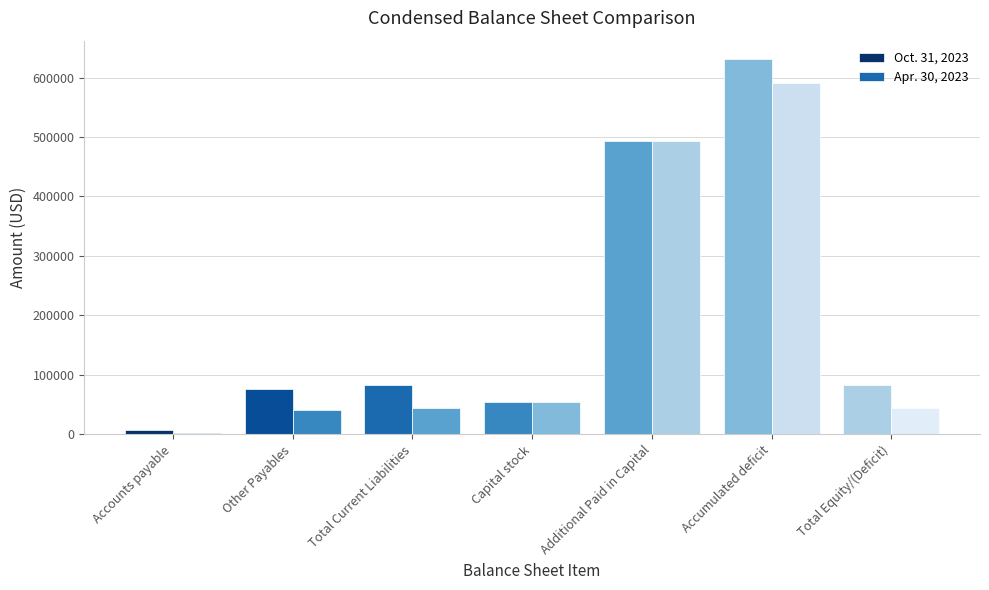

At which category is the sum across all series the highest?

Accumulated deficit